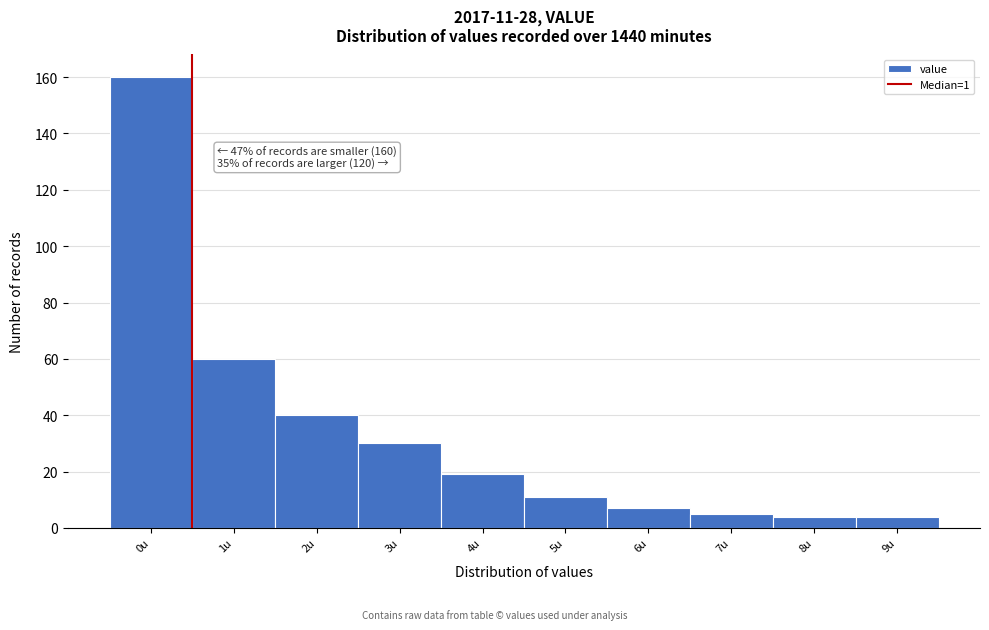

Reading right to left, what are all the values shown in this chart?

4	4	5	7	11	19	30	40	60	160